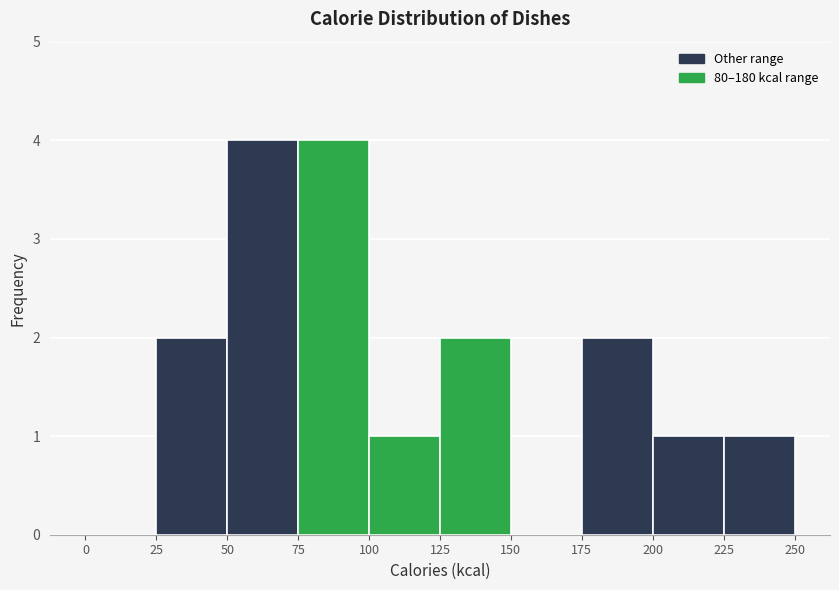

How tall is the bar that spans 200 to 225 on the x-axis? The values are not printed on the chart, so give them approximately, as read against the axis.

1